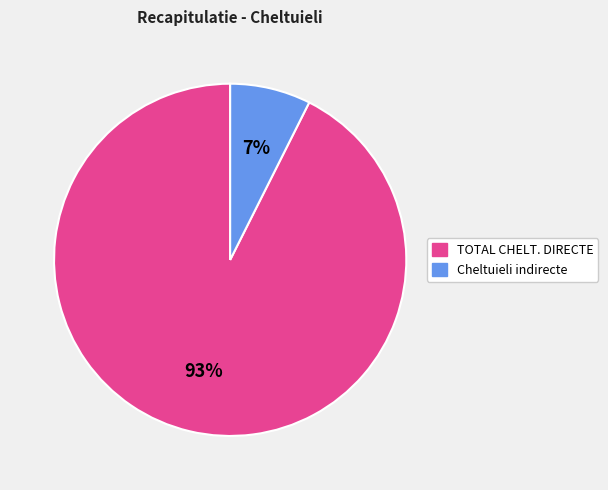

True or false: Cheltuieli indirecte accounts for 1% of the total.

False